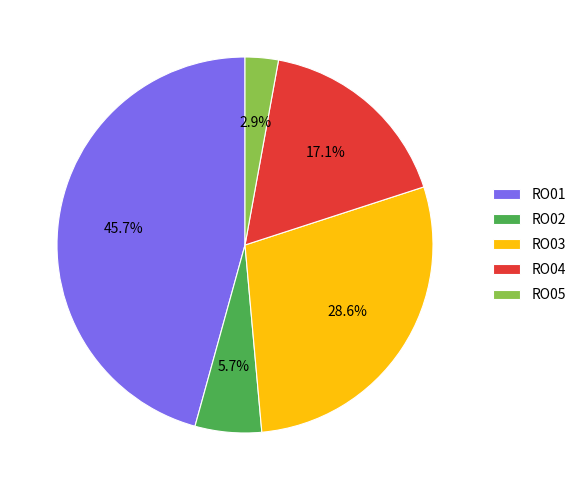

To the nearest percent, what is the average slice percentage?

20%